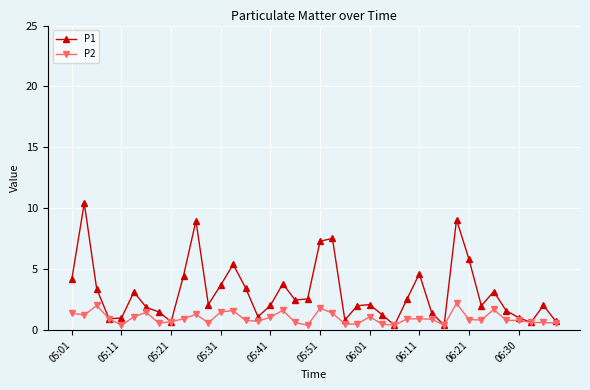

At how many categories does at least one series exceed 6?

5